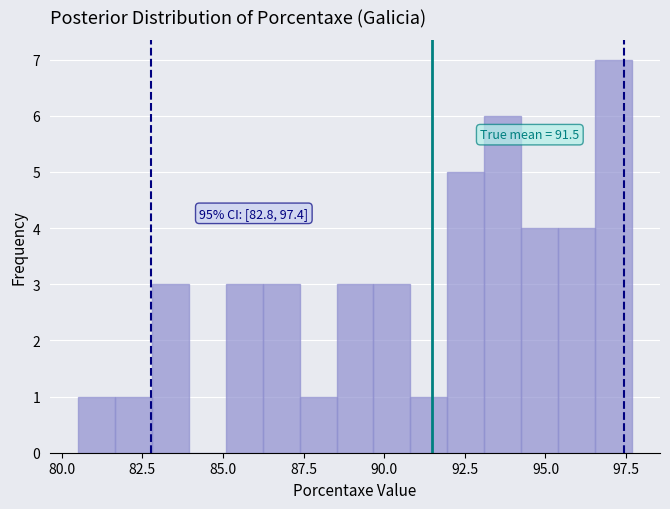

Around what value on the x-axis is the tallest bar? Give the approximate position of its centre, as read against the axis.

97.0